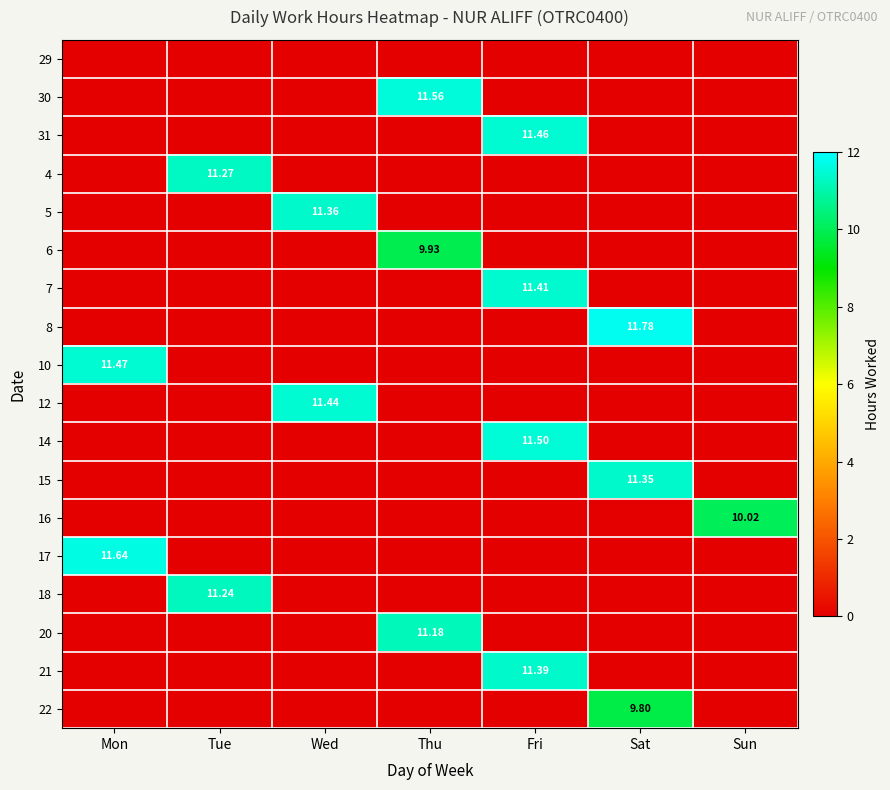

Rank the series by their maximum value, from highest to lowest.

8, 17, 30, 14, 10, 31, 12, 7, 21, 5, 15, 4, 18, 20, 16, 6, 22, 29